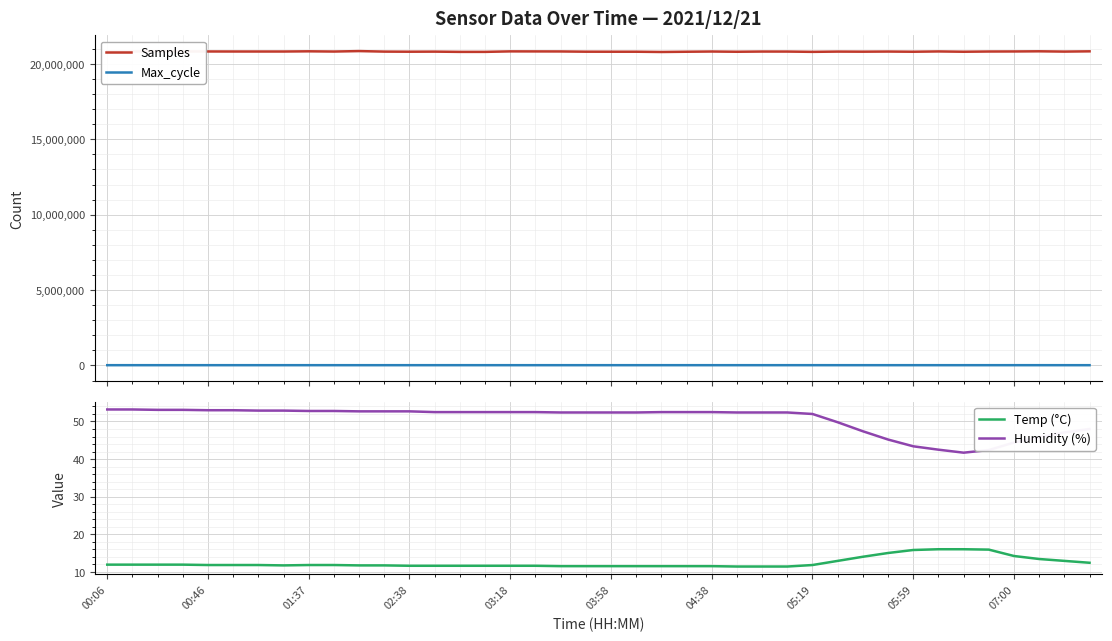

Which series has the largest range (max minus min)?

Samples